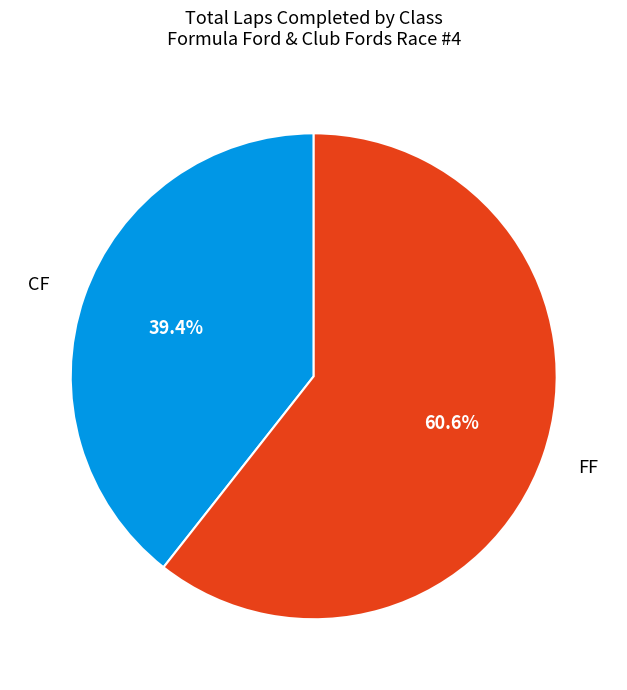

Rank the categories by value from highest to lowest.

FF, CF